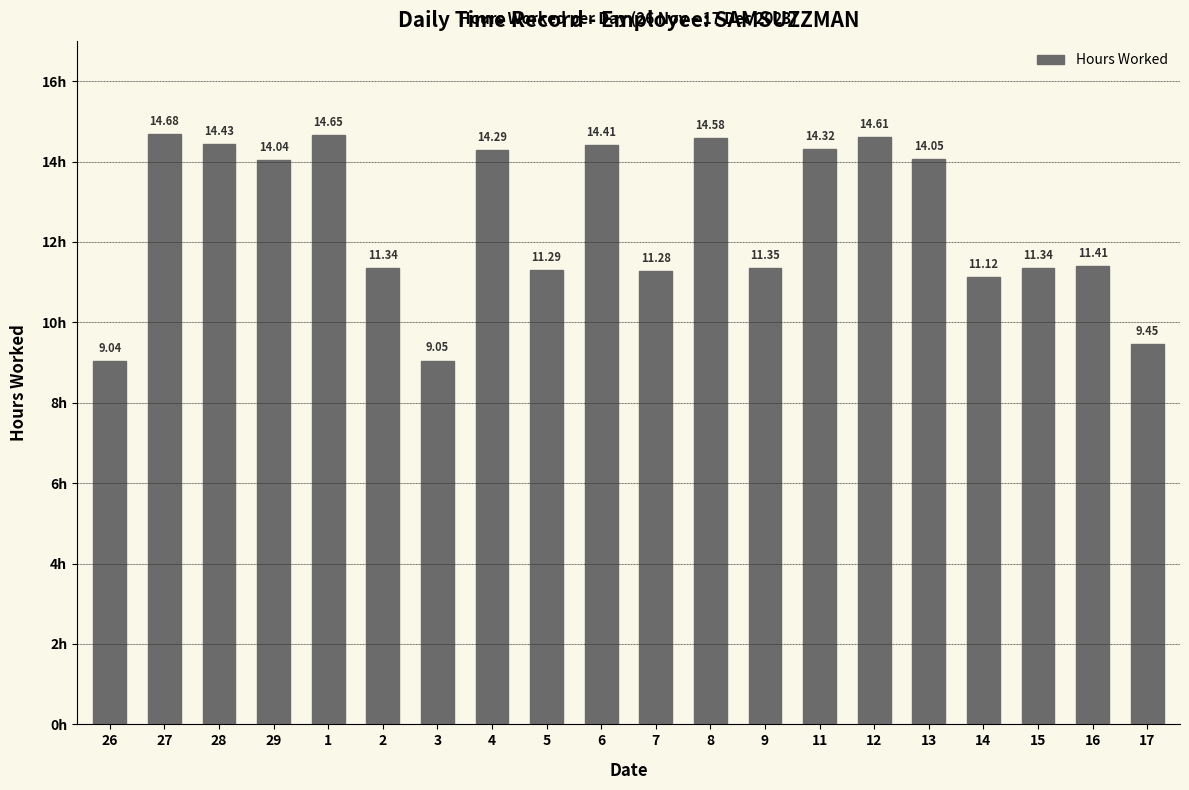

The chart shows a value of 4.2 at 3. True or false?

False